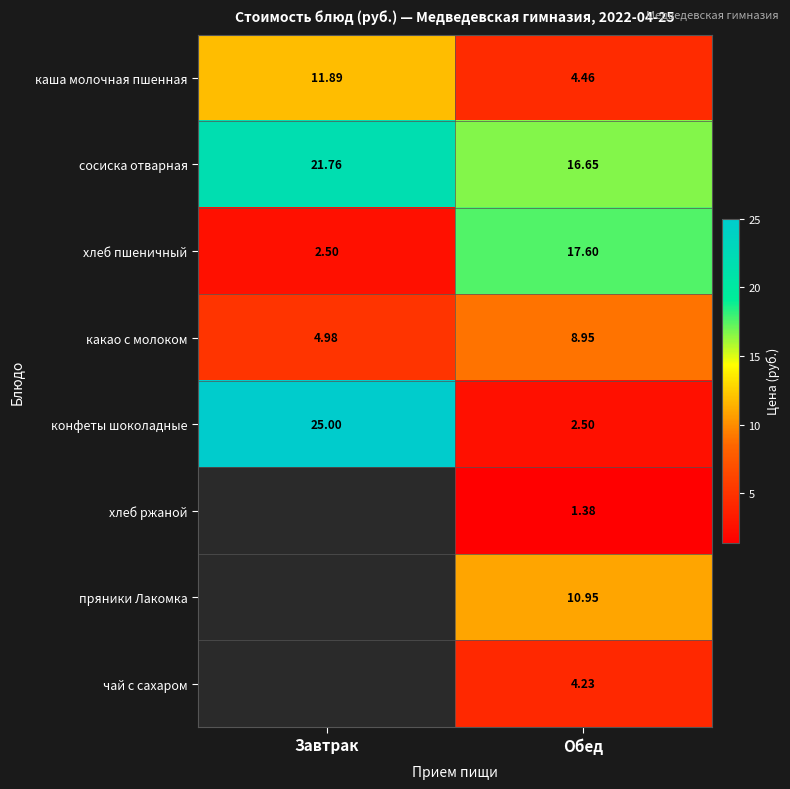

Where is сосиска отварная nearest to the value 19?

Обед